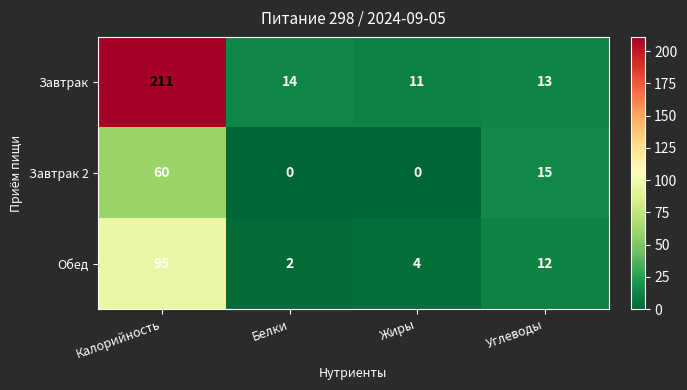

Rank the series at Углеводы from lowest to highest value.

Обед, Завтрак, Завтрак 2